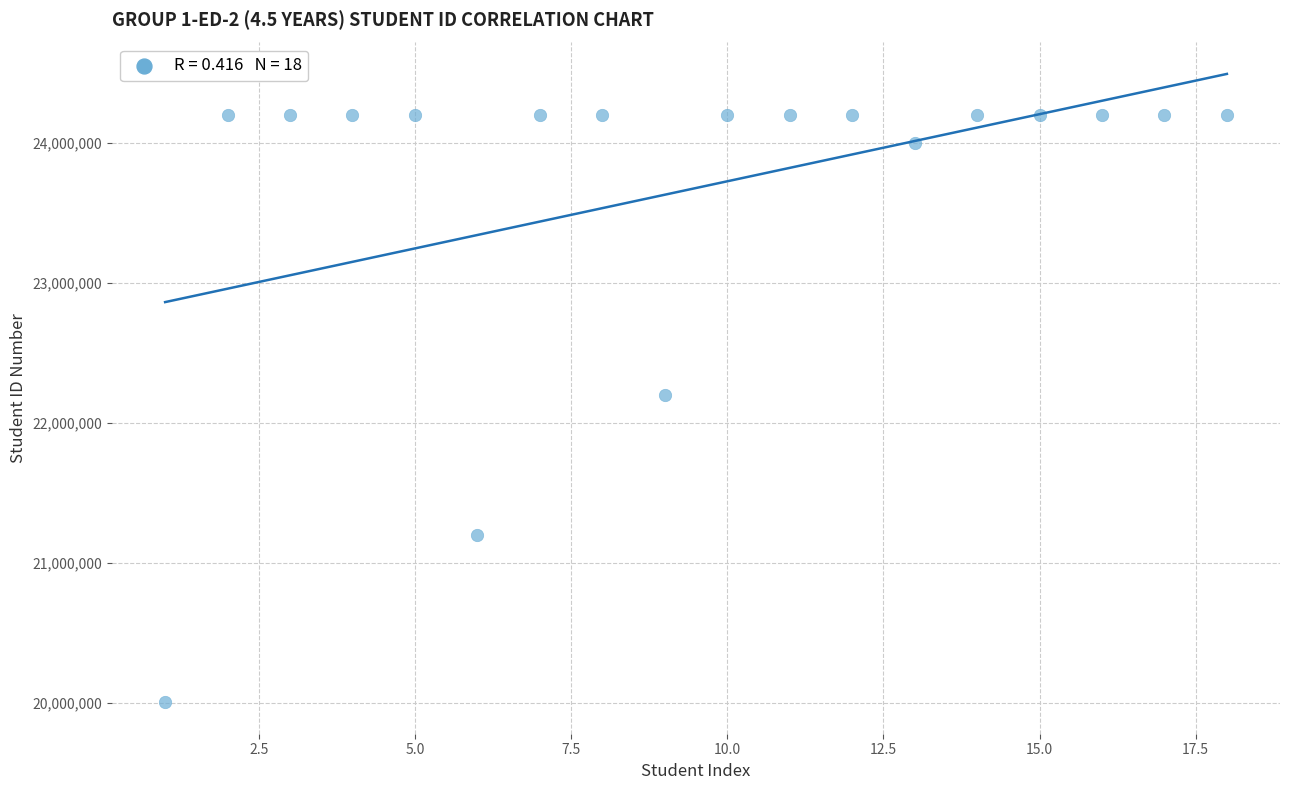

What is the range of Y values (max minus min)?

4198234